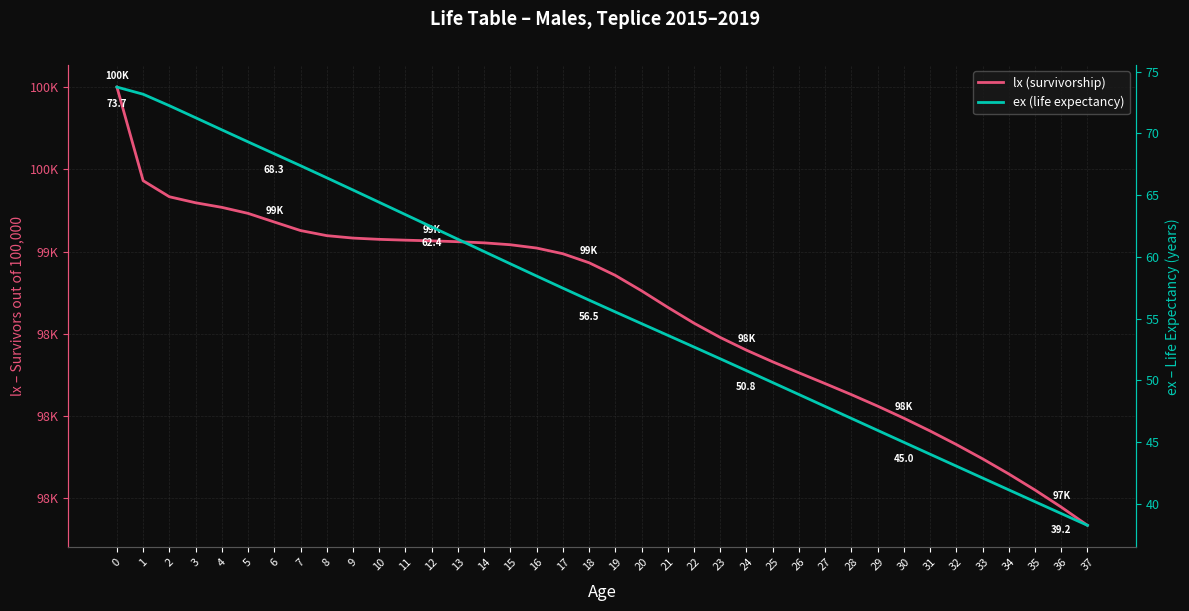

What value does the lx (survivorship) series have at 26?

98263.6